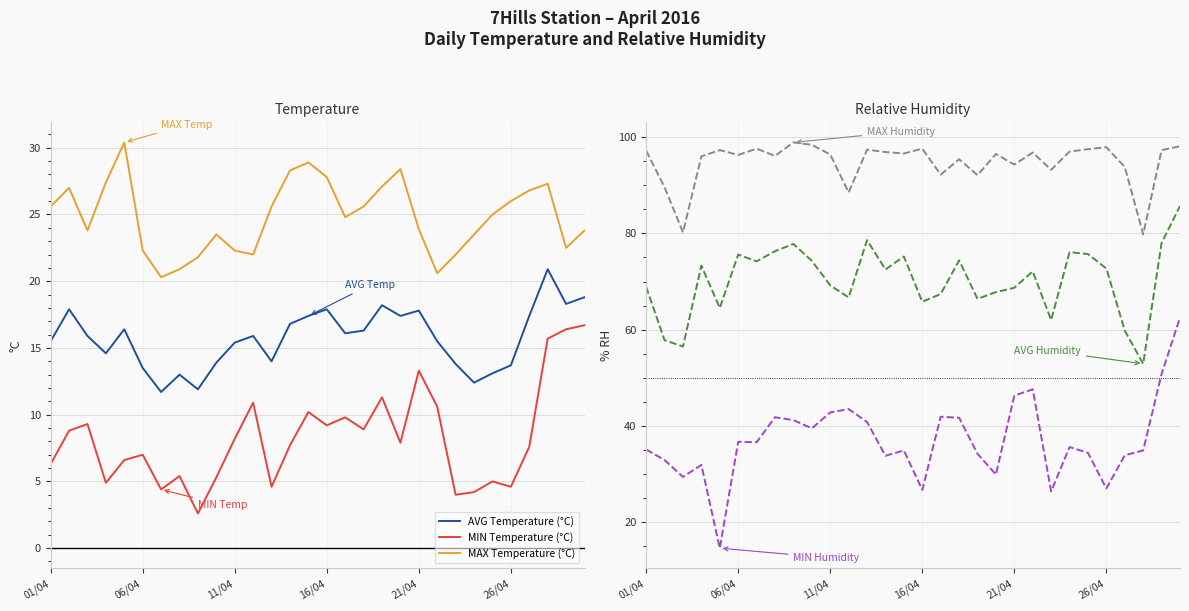

True or false: MAX Temperature (°C) and MIN Temperature (°C) cross at least once.

False